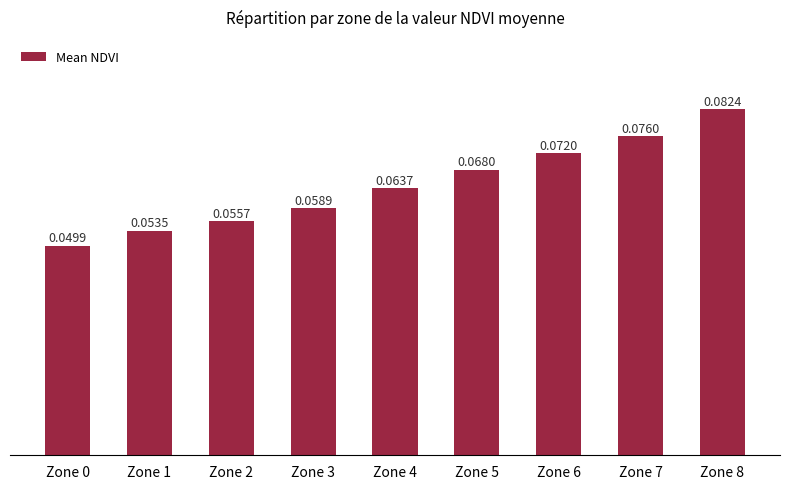

Which has a higher value, Zone 5 or Zone 4?

Zone 5